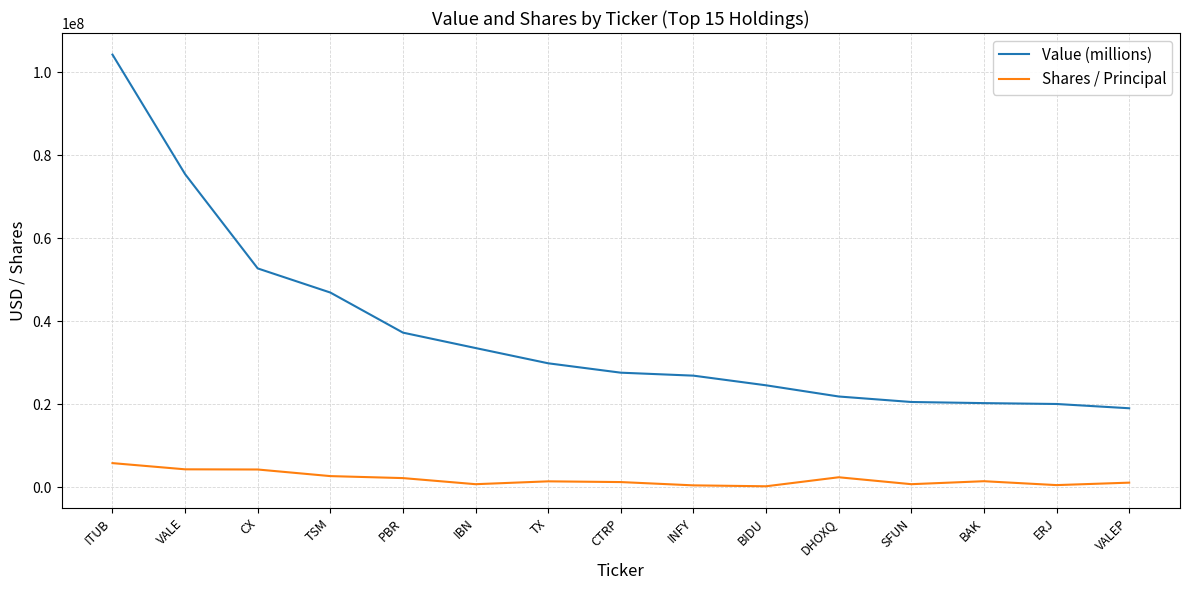

At which label is Value (millions) closest to 61696500?

CX